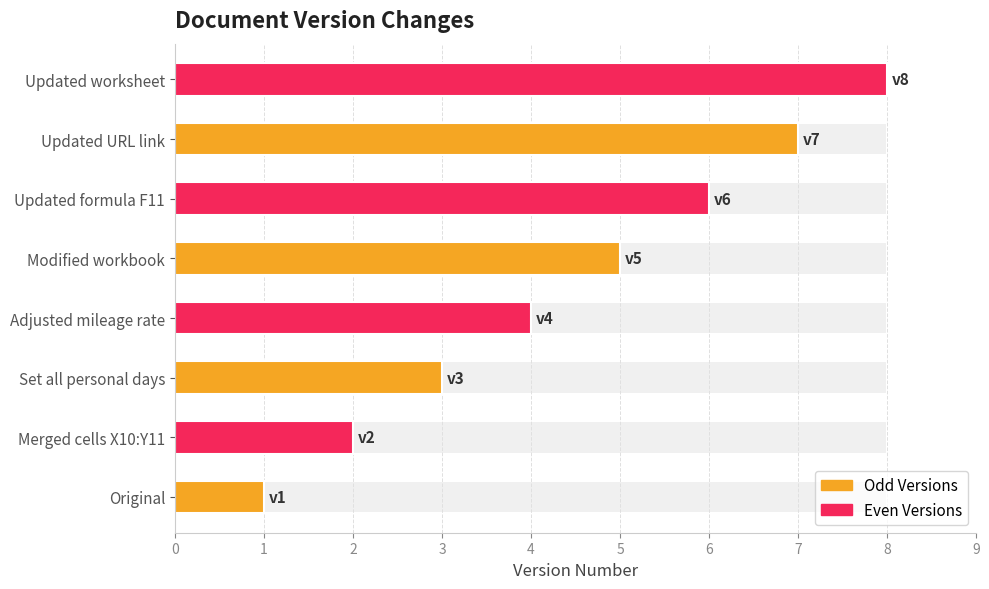

The value at Updated URL link is 7. True or false?

True